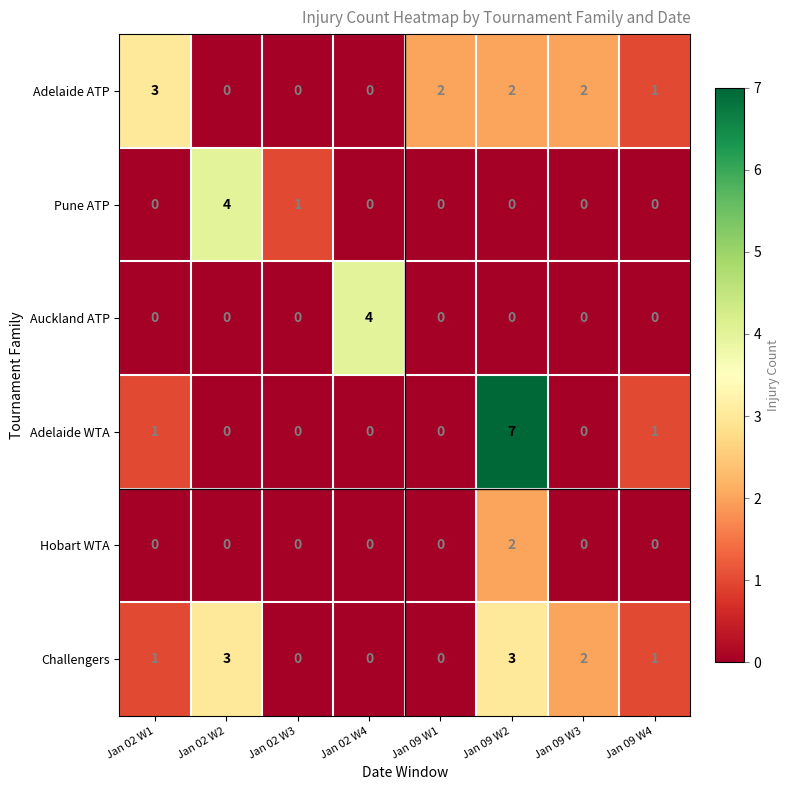

What is the difference between the maximum and minimum values in the Adelaide WTA series?

7